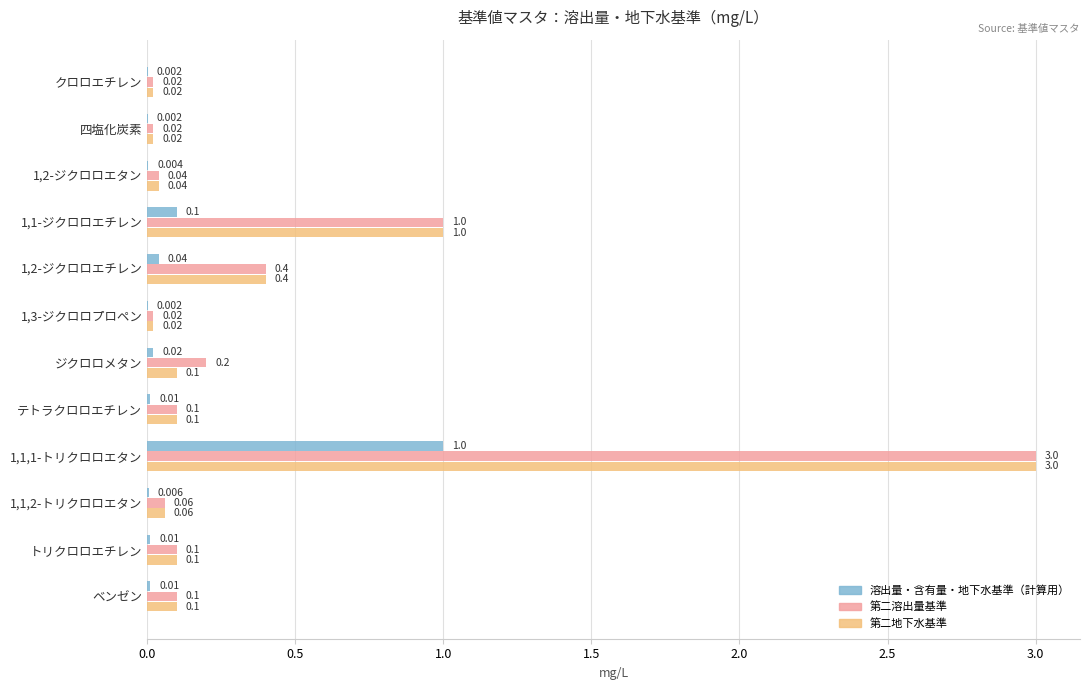

Which series changed the most between クロロエチレン and ジクロロメタン?

第二溶出量基準